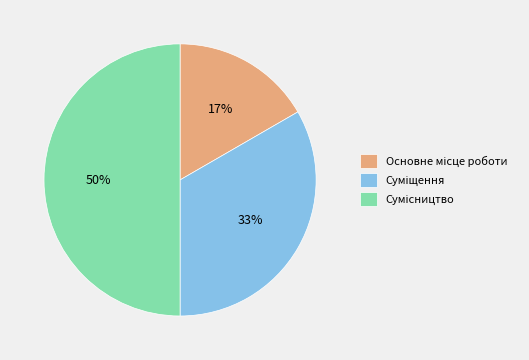

To the nearest percent, what is the difference between the largest and smallest slice percentages?

33%